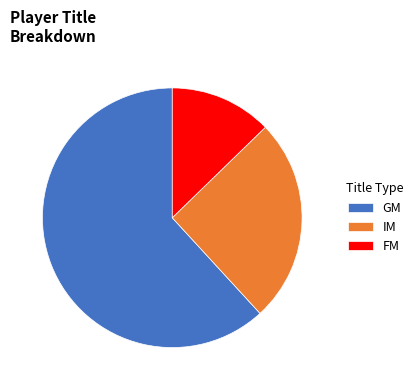

What is the smallest slice in the pie chart?

FM